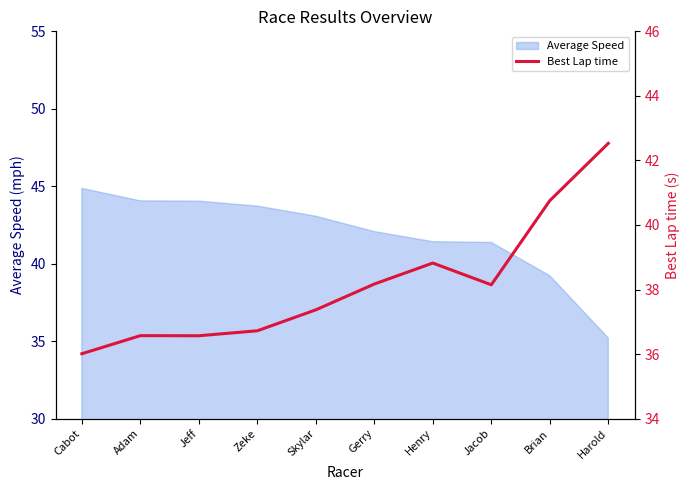

How many values exceed 38?

5